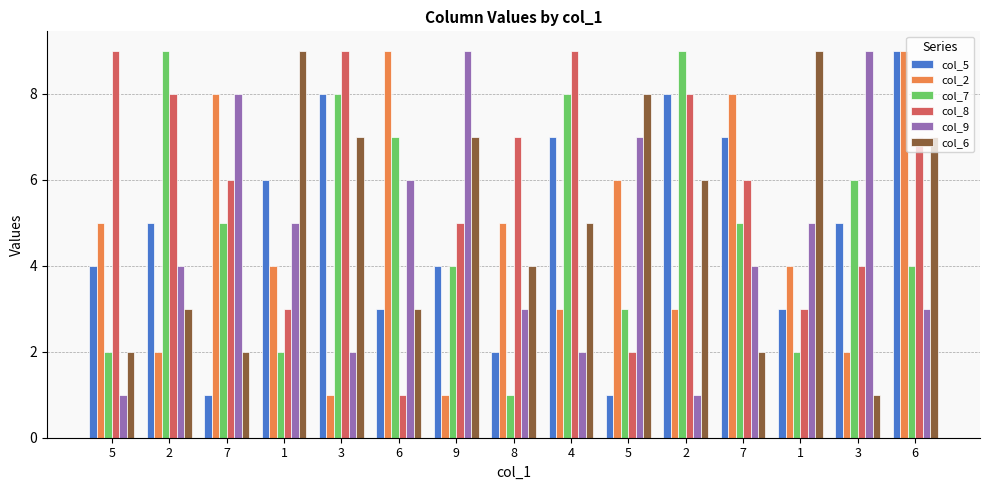

Where is col_8 nearest to the value 5?

9